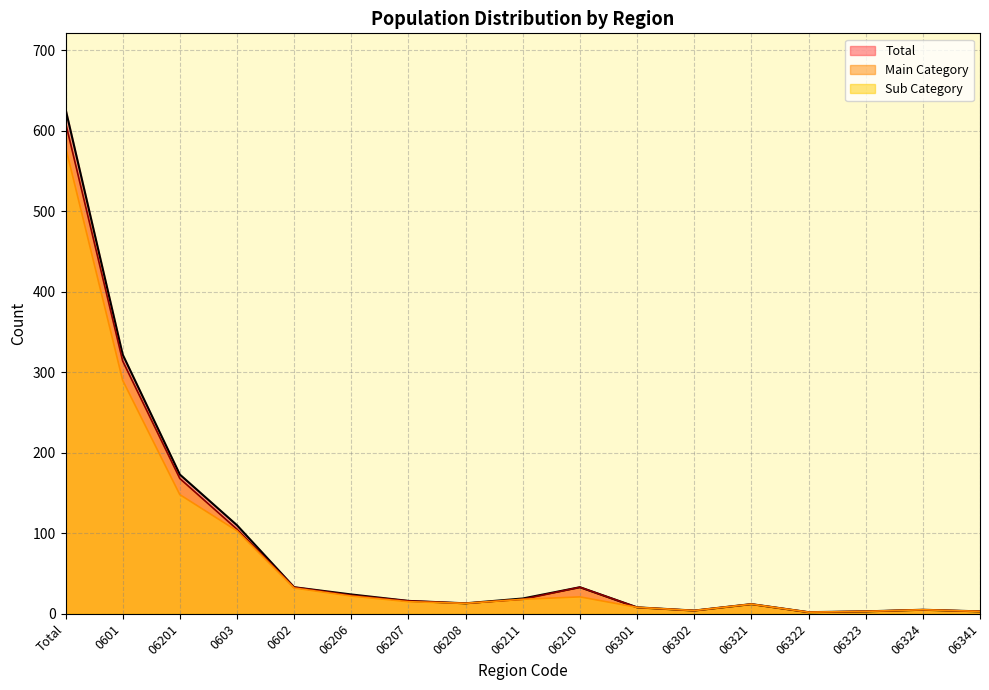

What is the difference between the maximum and second lowest values in the Sub Category series?

577